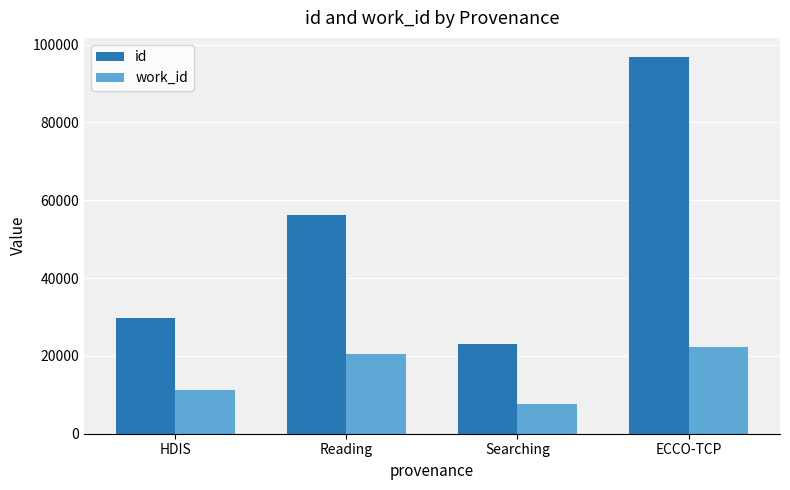

What is the sum of all work_id values?

61546